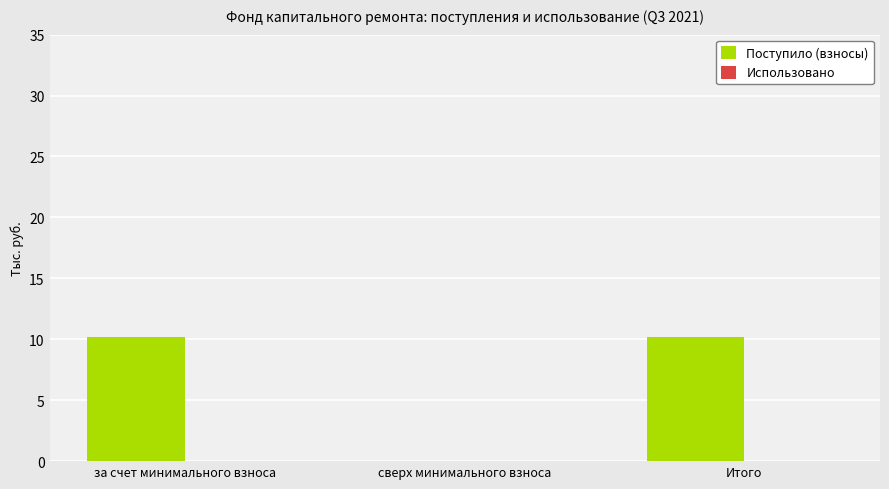

What is the change in value from за счет минимального взноса to сверх минимального взноса?

-10.2